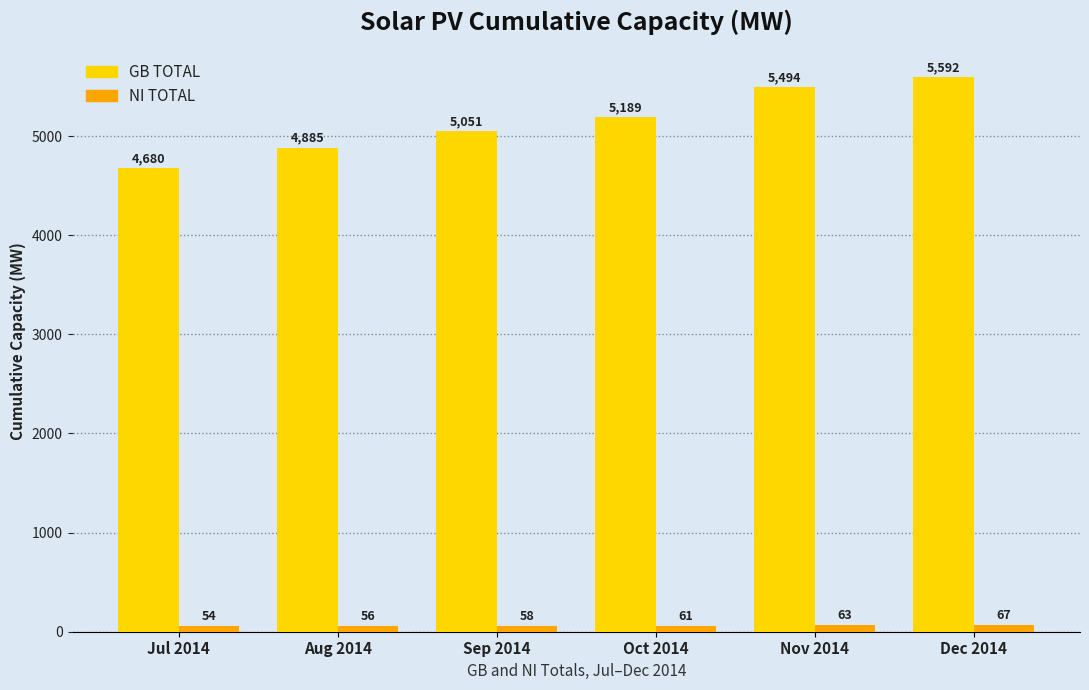

Is it true that NI TOTAL equals 63.2 at Nov 2014?

True